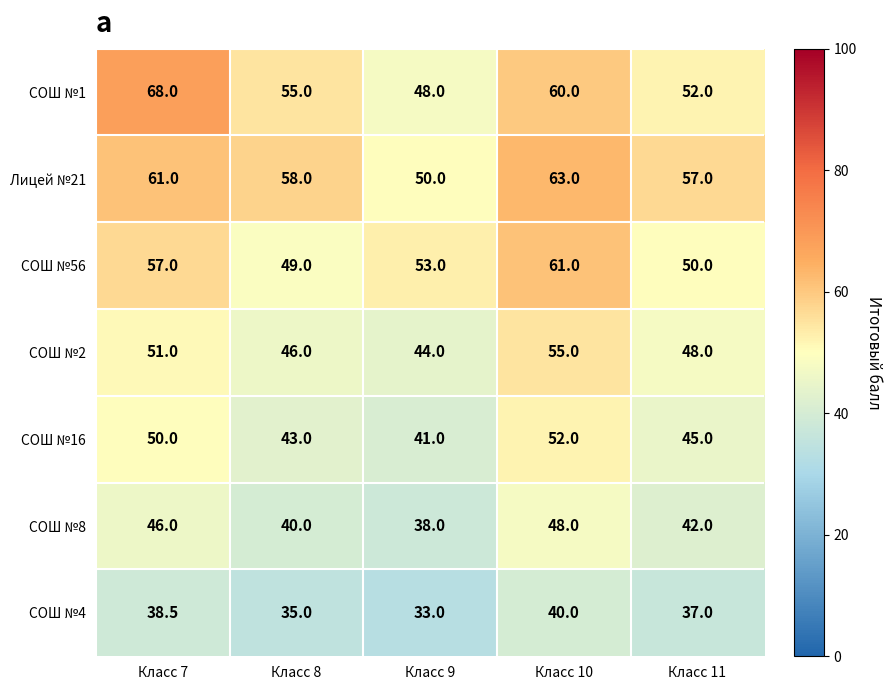

Which series has the largest total across all categories?

Лицей №21